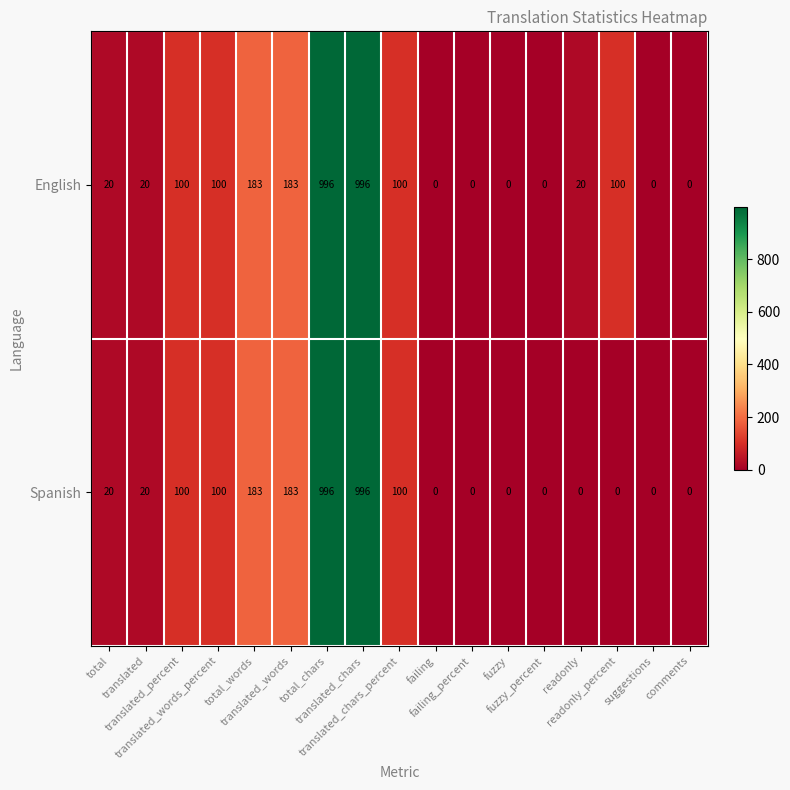

Rank the series by their average value, from highest to lowest.

English, Spanish